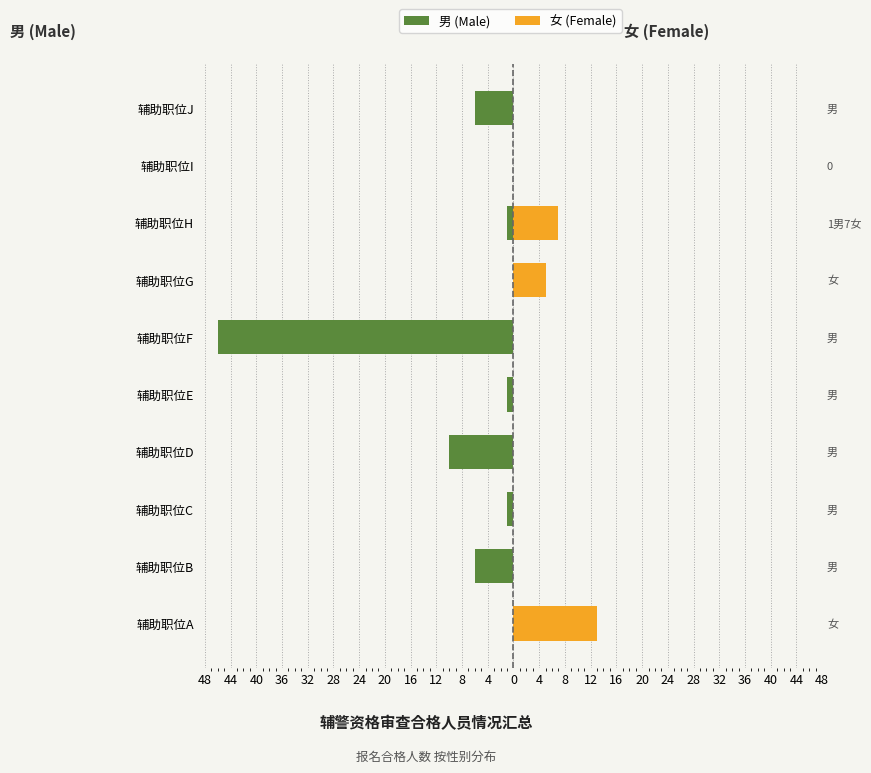

What are all the series names shown in the legend?

男 (Male), 女 (Female)